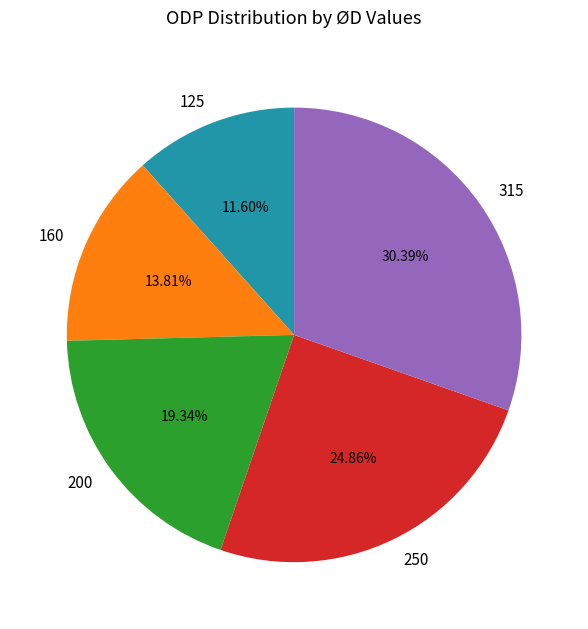

How much of the chart is everything except 200?

80.7%